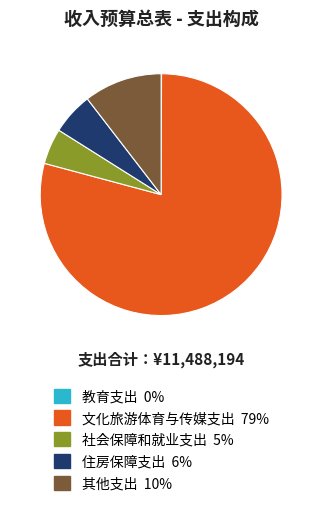

Which has a higher value, 社会保障和就业支出 or 其他支出?

其他支出